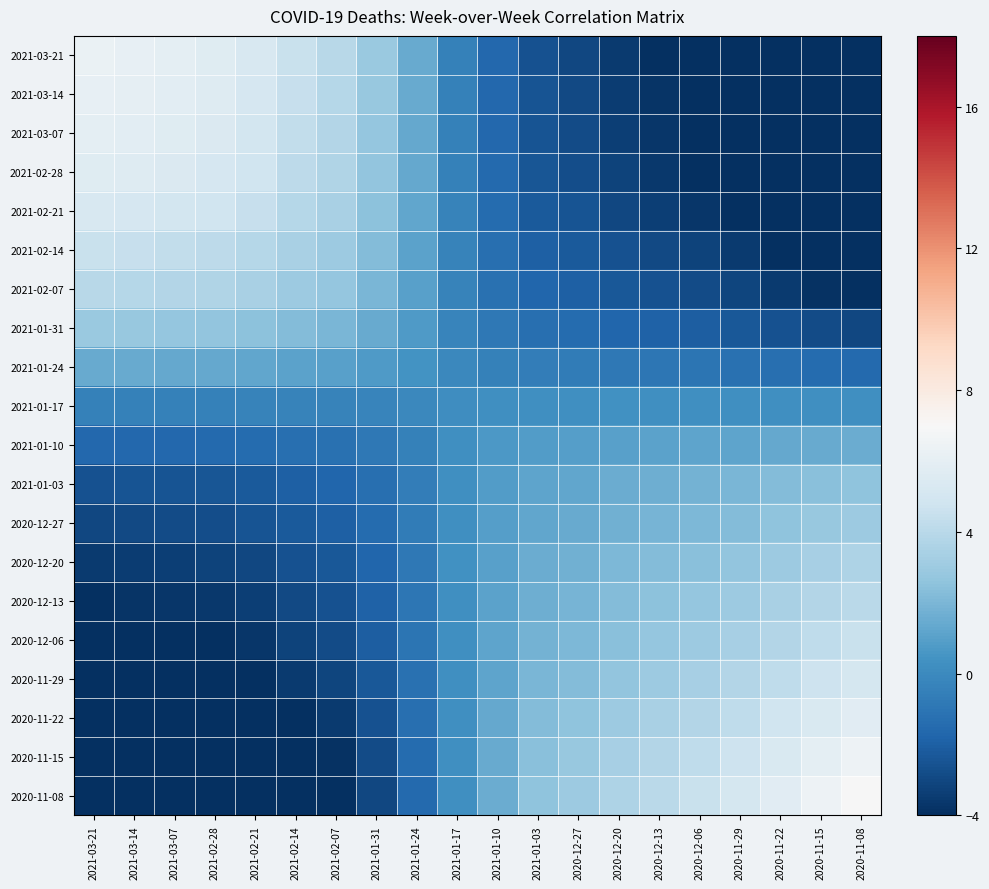

How many distinct data groups are displayed?

20